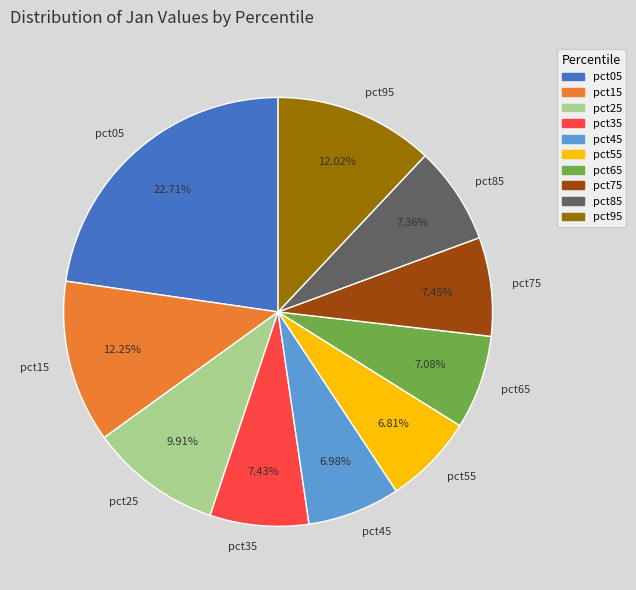

Is the sum of pct95 and pct75 greater than half?

No